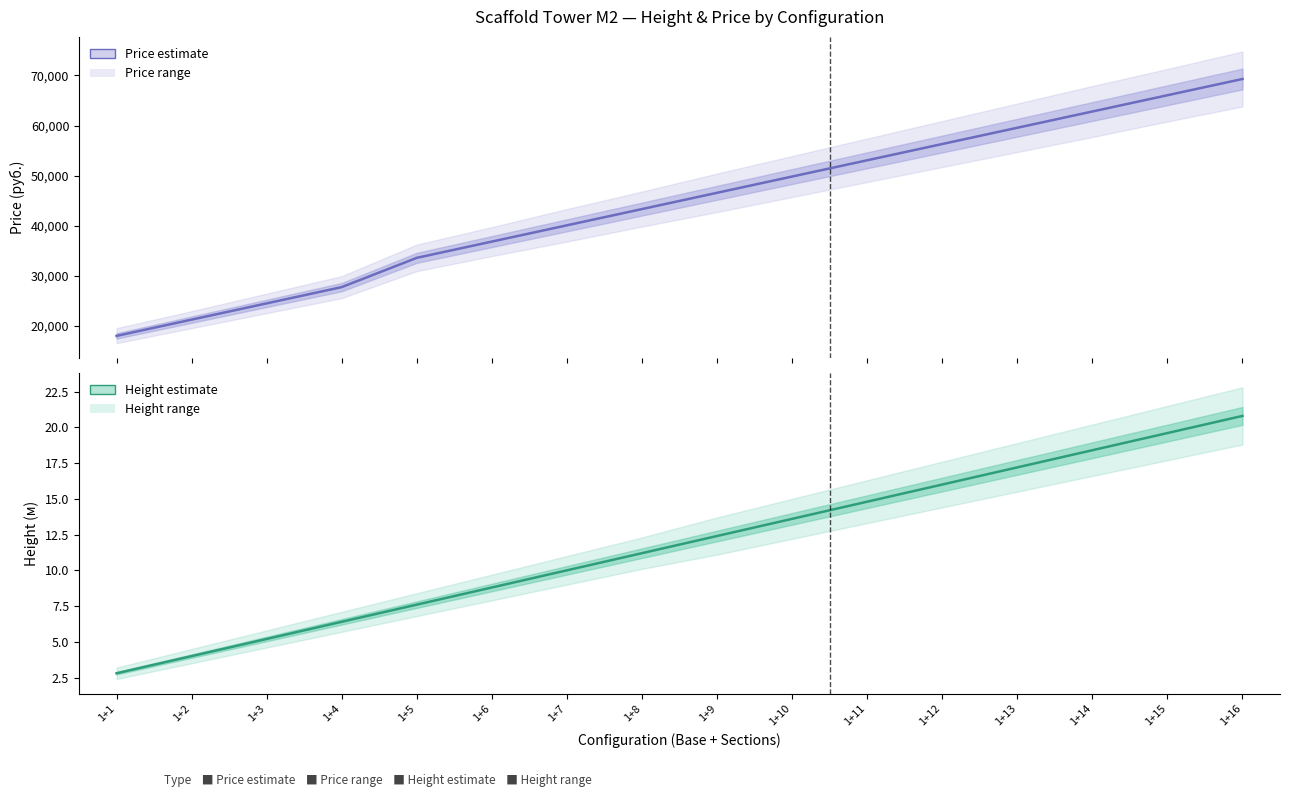

Is it true that Price estimate equals 36800.0 at 1+6?

True